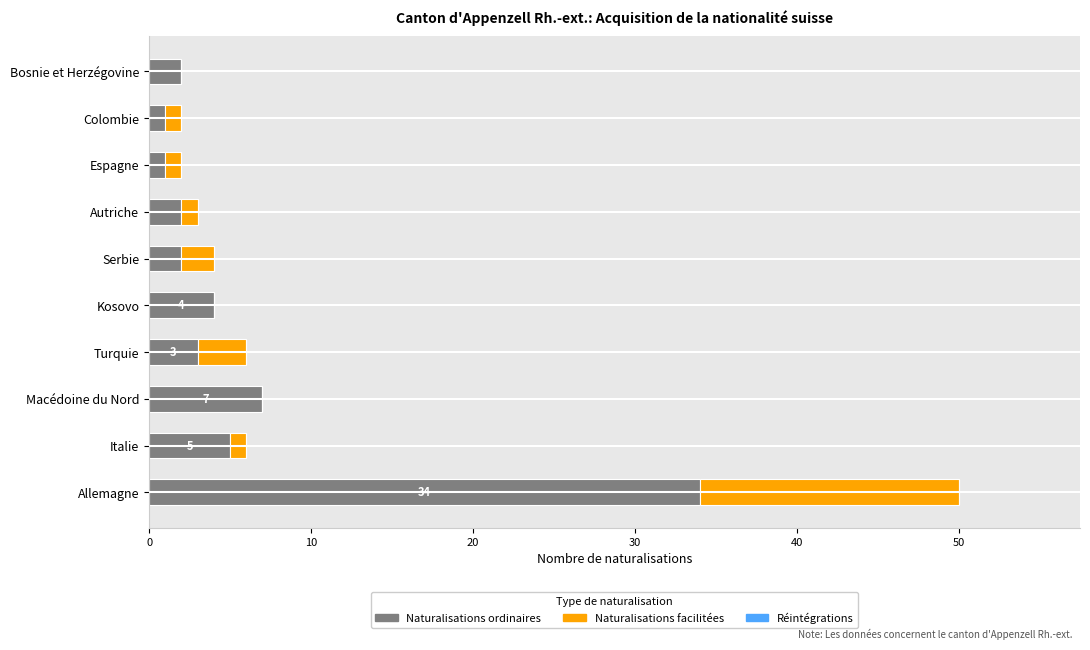

What is the highest value of the Naturalisations ordinaires series?

34